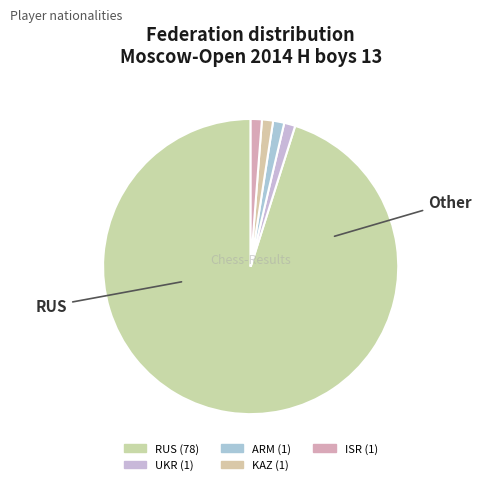

What portion of the pie excludes KAZ?

98.8%